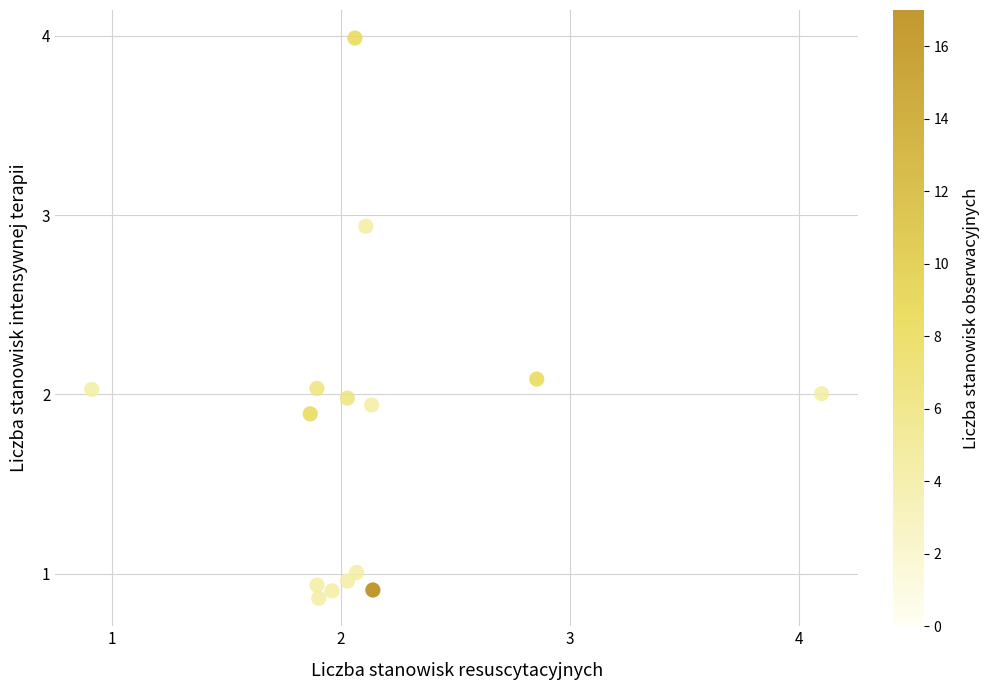

What is the range of Y values (max minus min)?

3.1